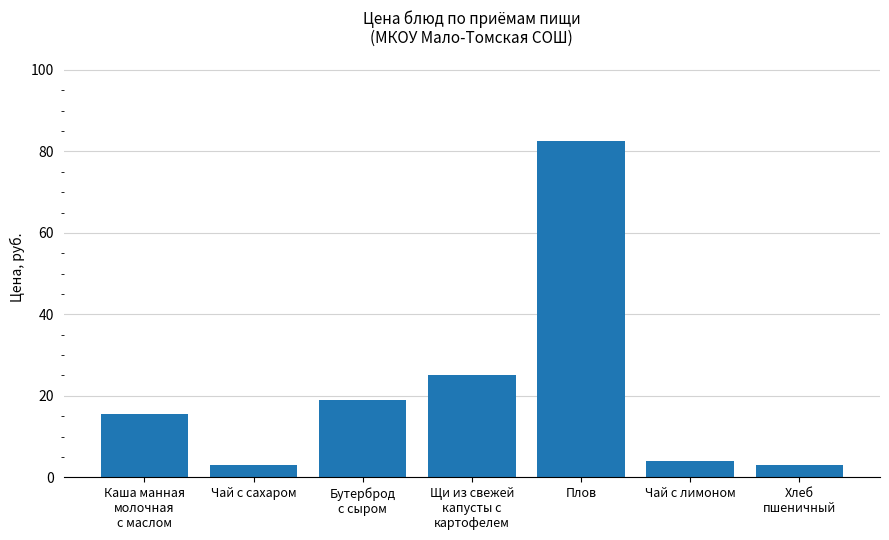

What is the greatest value displayed?

82.5